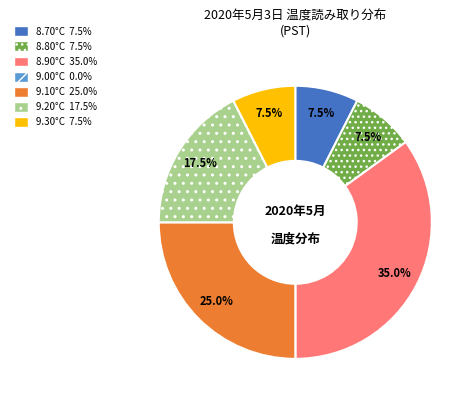

Is there a majority slice in this chart?

No